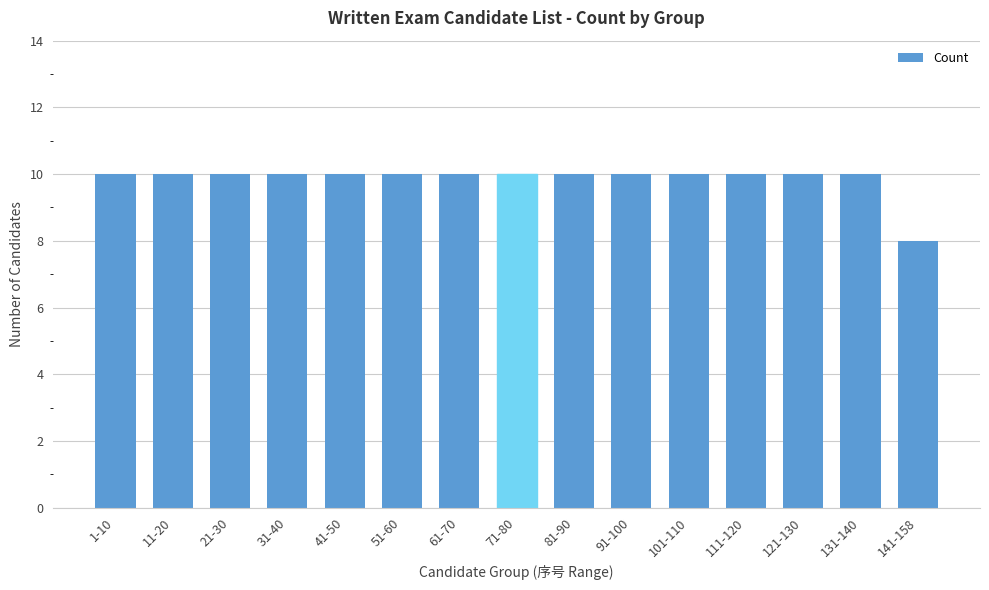

Approximately how many times larger is the value at 1-10 compared to 111-120?

1.0